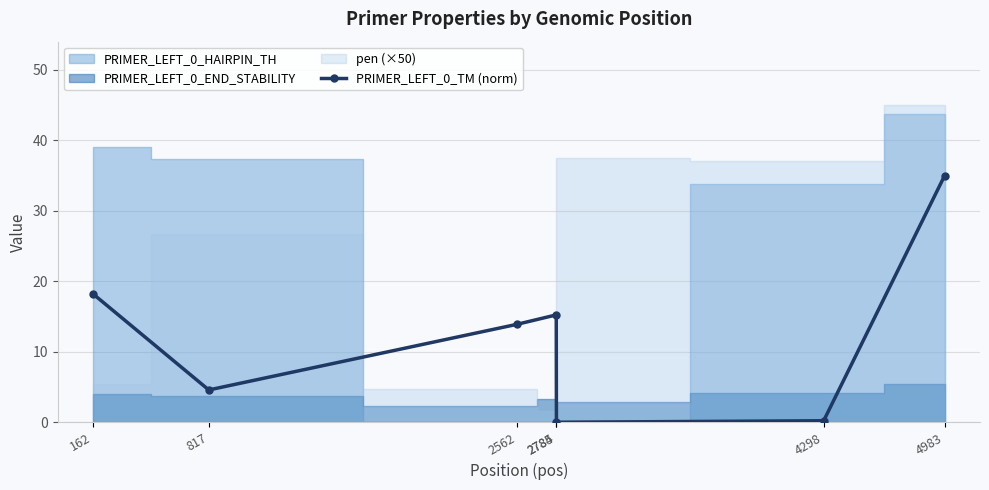

What is the sum of all values?

87.1